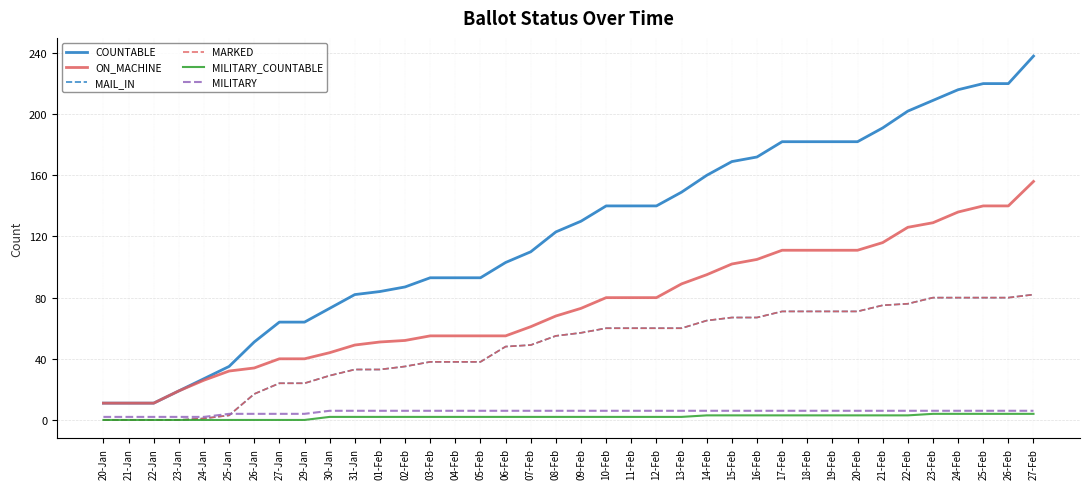

Is the value of MILITARY_COUNTABLE at 26-Feb greater than the value of COUNTABLE at 16-Feb?

No